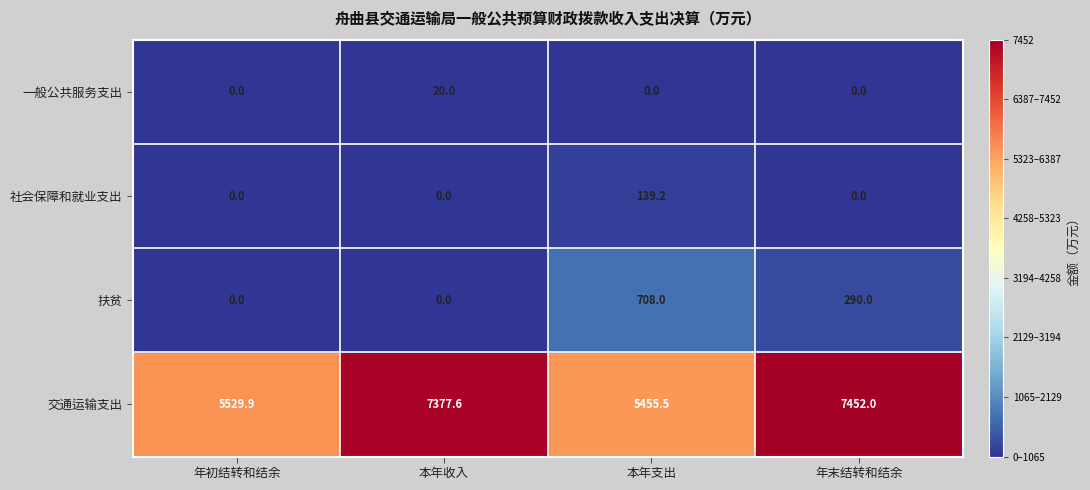

The value of 社会保障和就业支出 at 年末结转和结余 is 54.3. True or false?

False